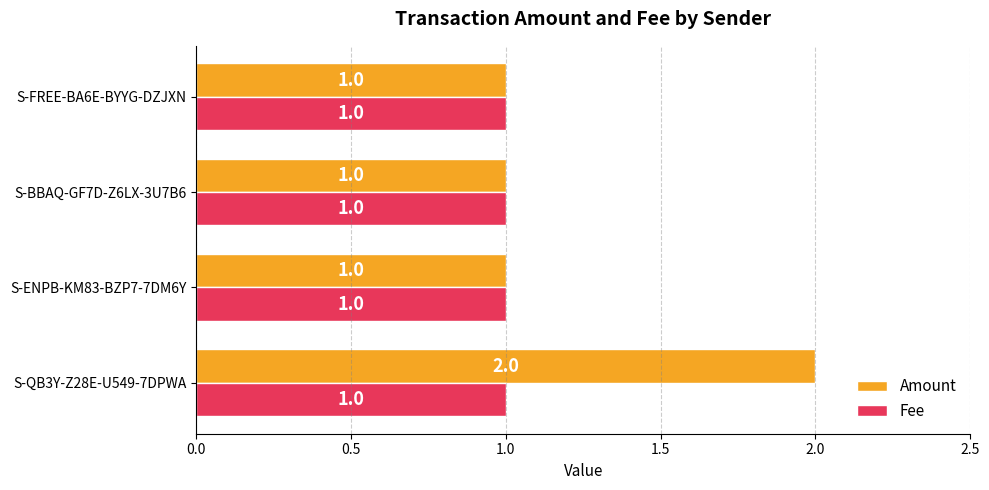

What is the sum of the Amount values at S-BBAQ-GF7D-Z6LX-3U7B6 and S-QB3Y-Z28E-U549-7DPWA?

3